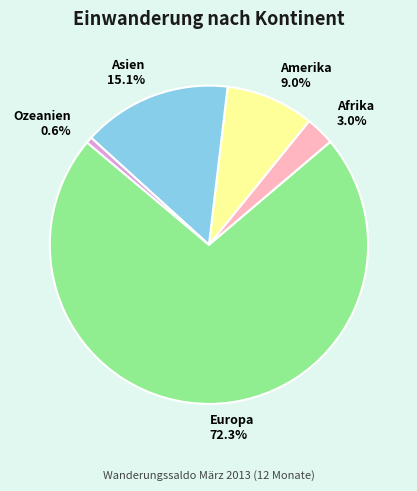

Count the number of slices in the pie.

5